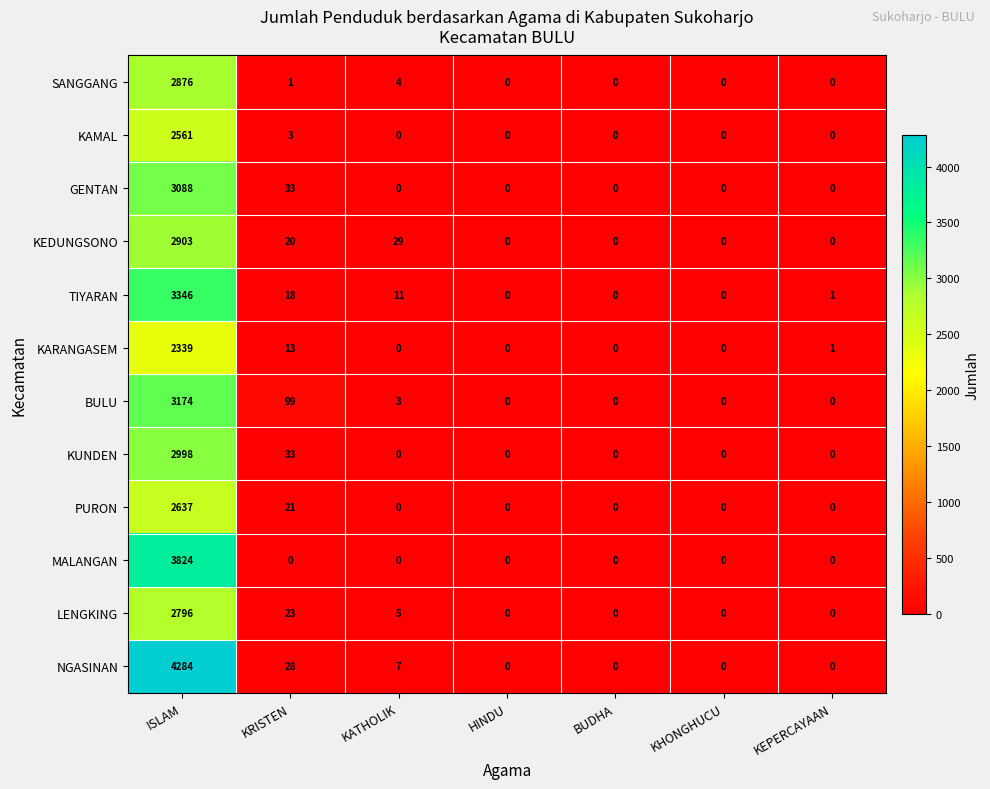

Count the number of categories in the chart.

7